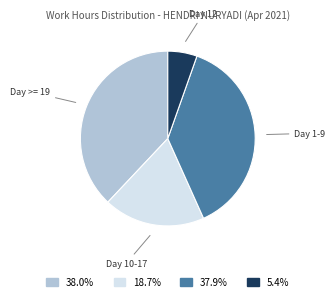

Does any single category account for the majority?

No